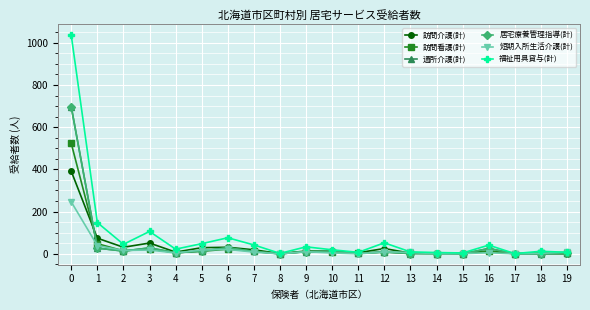

Rank the series at 2 from highest to lowest value.

福祉用具貸与(計), 訪問介護(計), 短期入所生活介護(計), 訪問看護(計), 通所介護(計), 居宅療養管理指導(計)